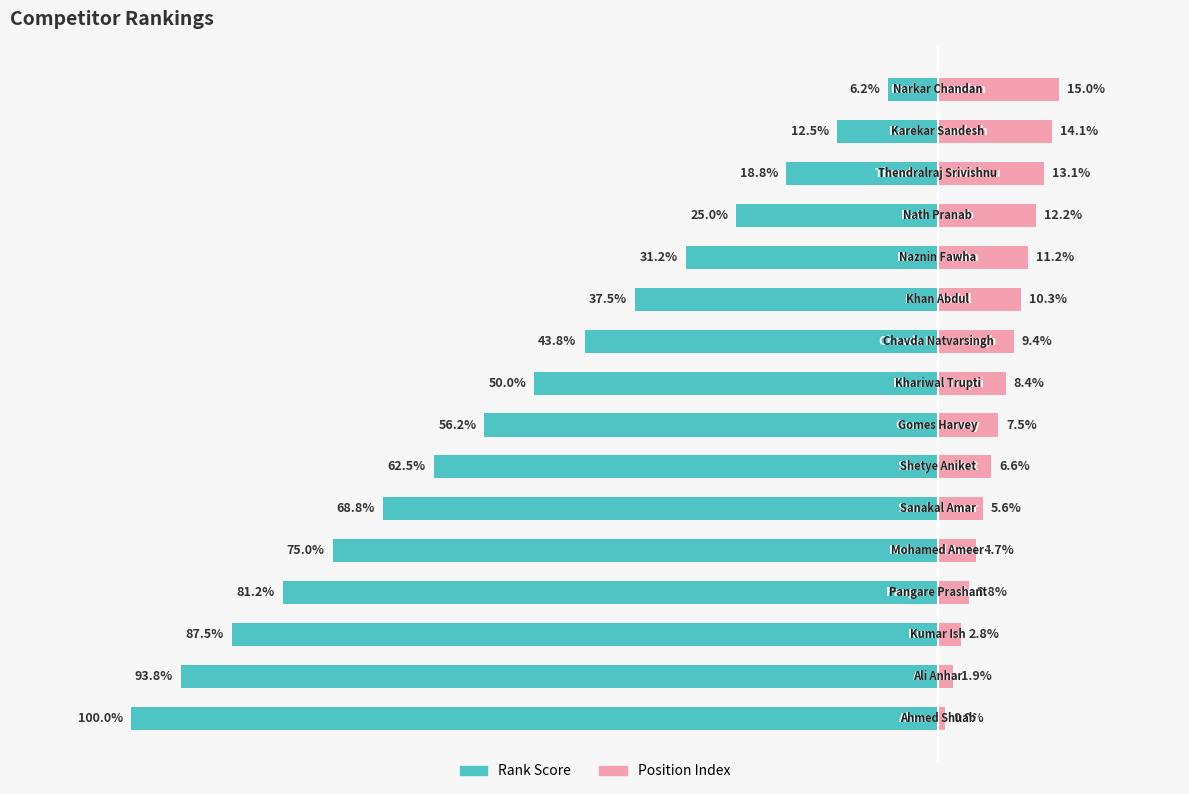

What is the average value of the Position Index series?

8.0